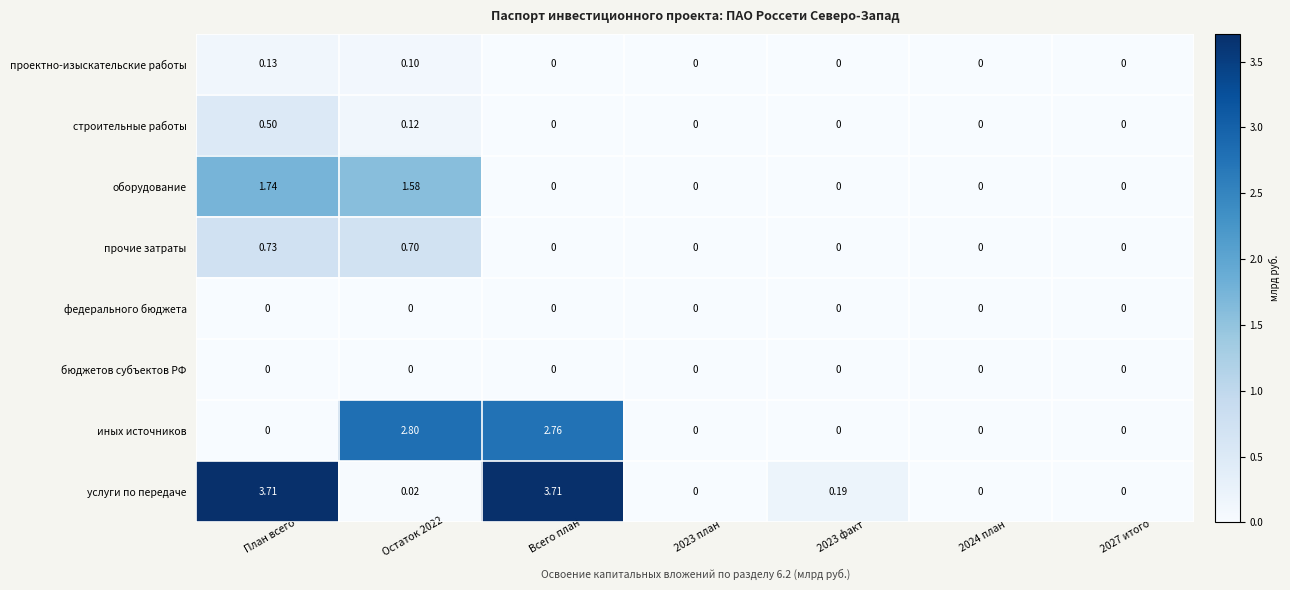

At which label does прочие затраты reach its peak?

План всего